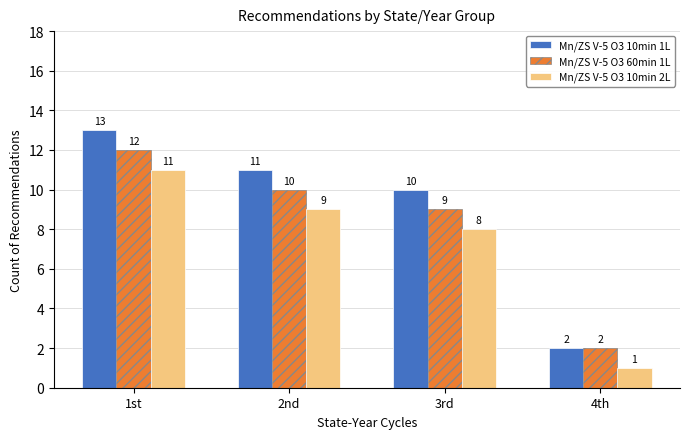

Between 1st and 4th, which series saw the biggest shift?

Mn/ZS V-5 O3 10min 1L